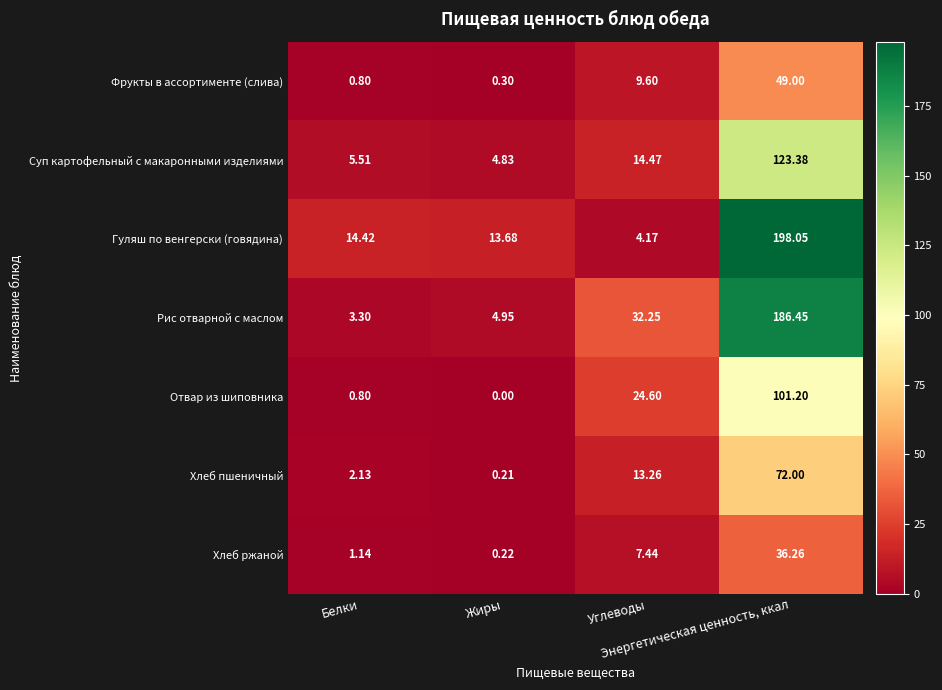

Rank the series by their maximum value, from highest to lowest.

Гуляш по венгерски (говядина), Рис отварной с маслом, Суп картофельный с макаронными изделиями, Отвар из шиповника, Хлеб пшеничный, Фрукты в ассортименте (слива), Хлеб ржаной